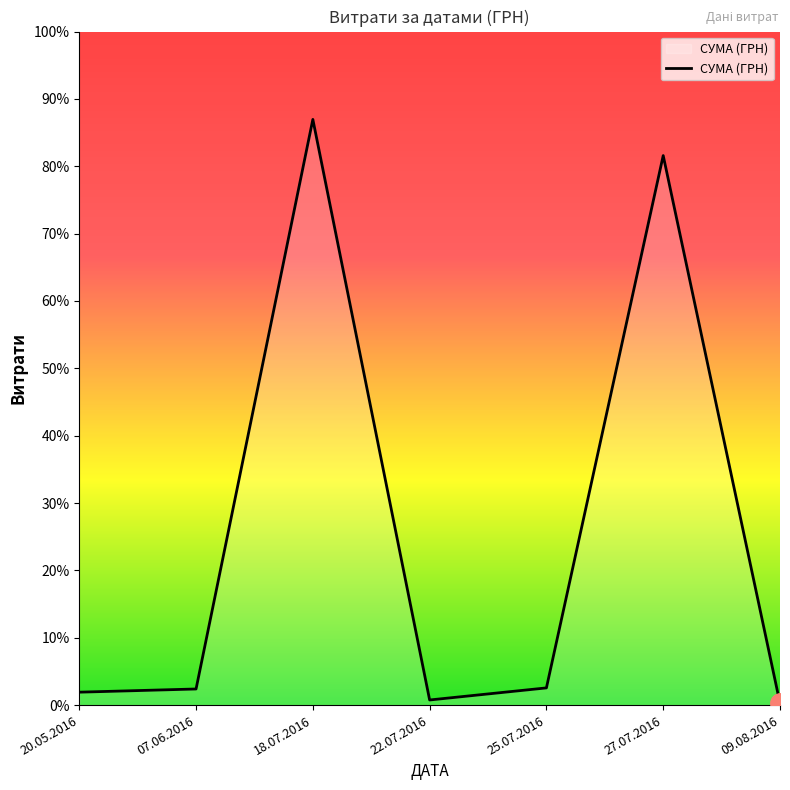

Where is the first local minimum?

22.07.2016